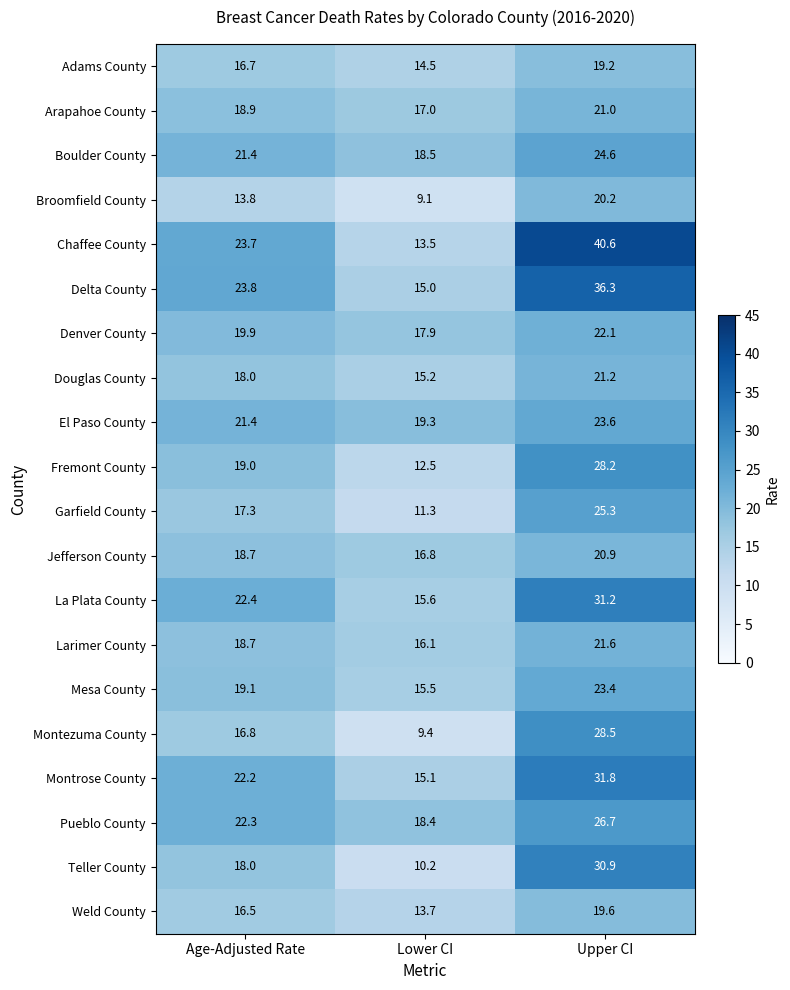

The value of Montezuma County at Upper CI is 28.5. True or false?

True